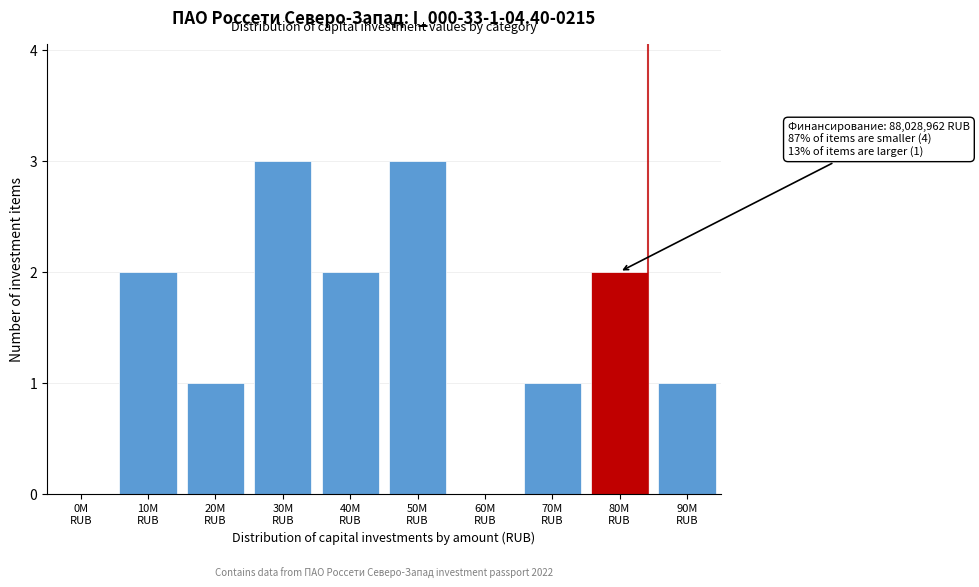

What is the maximum value shown in the chart?

3